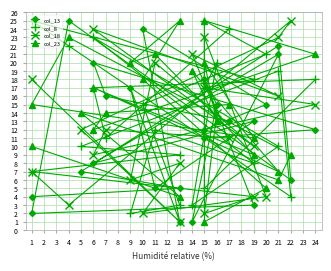

How many series are shown in this chart?

4